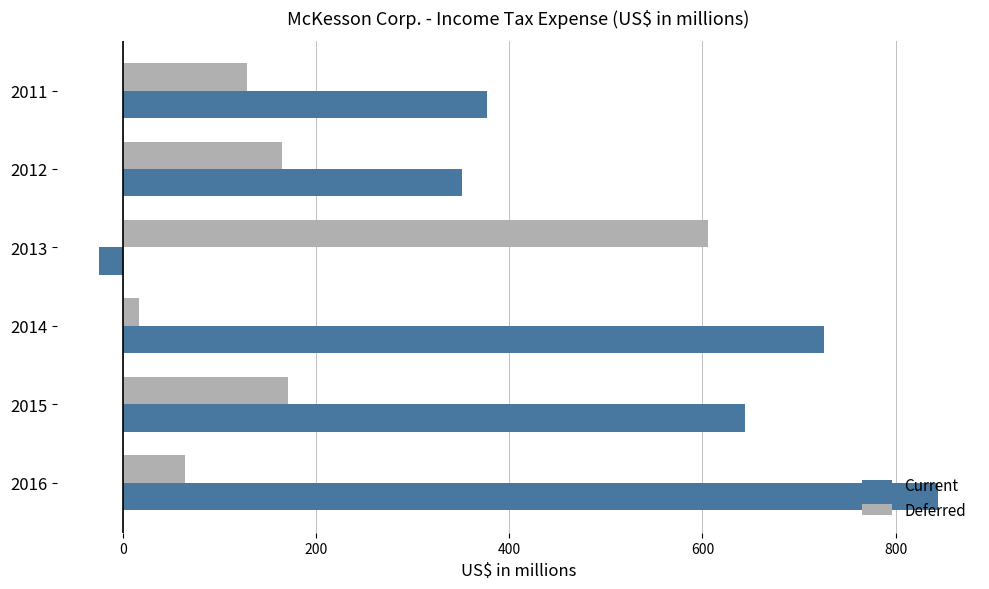

Which series has the largest range (max minus min)?

Current